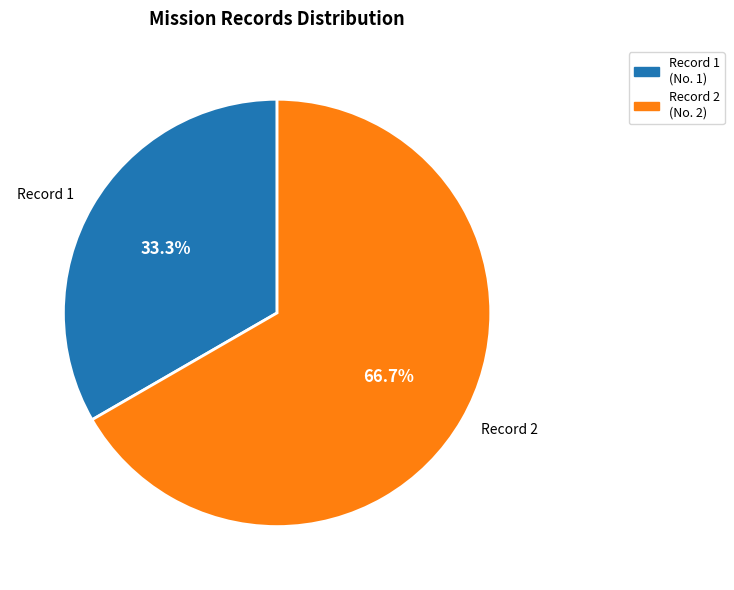

Does any single category account for the majority?

Yes